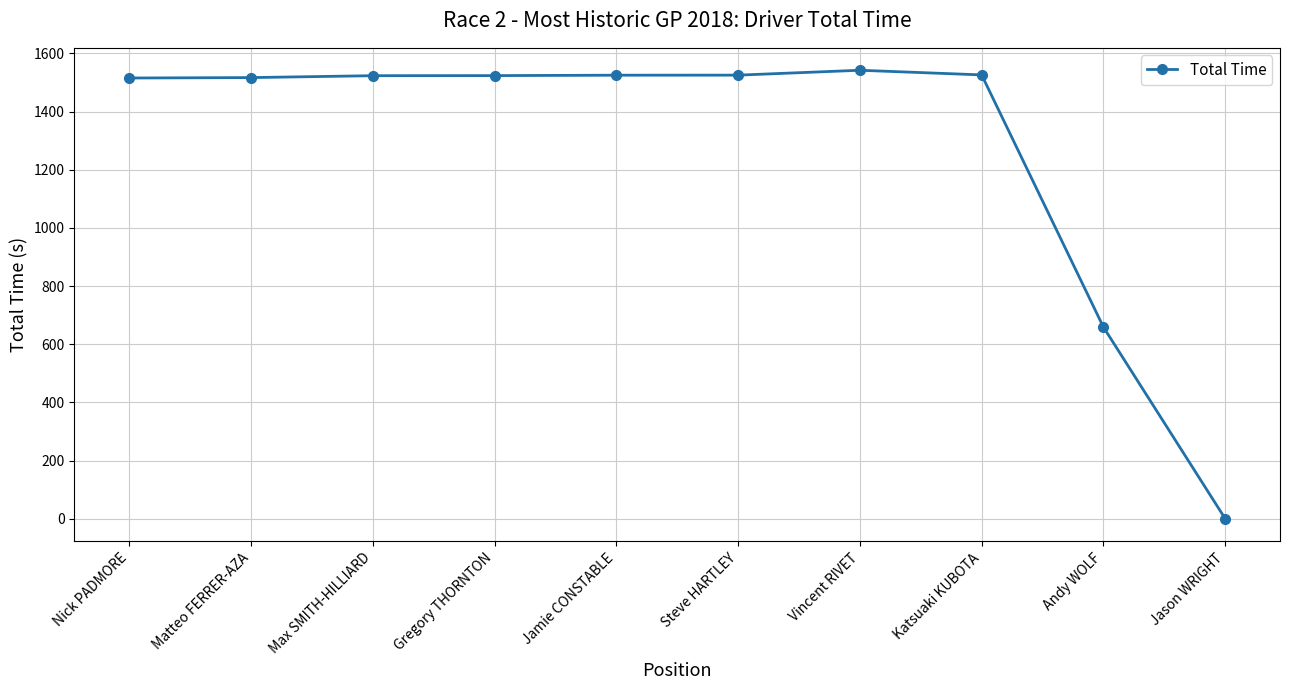

True or false: the data shows 1523.6 at Max SMITH-HILLIARD.

True